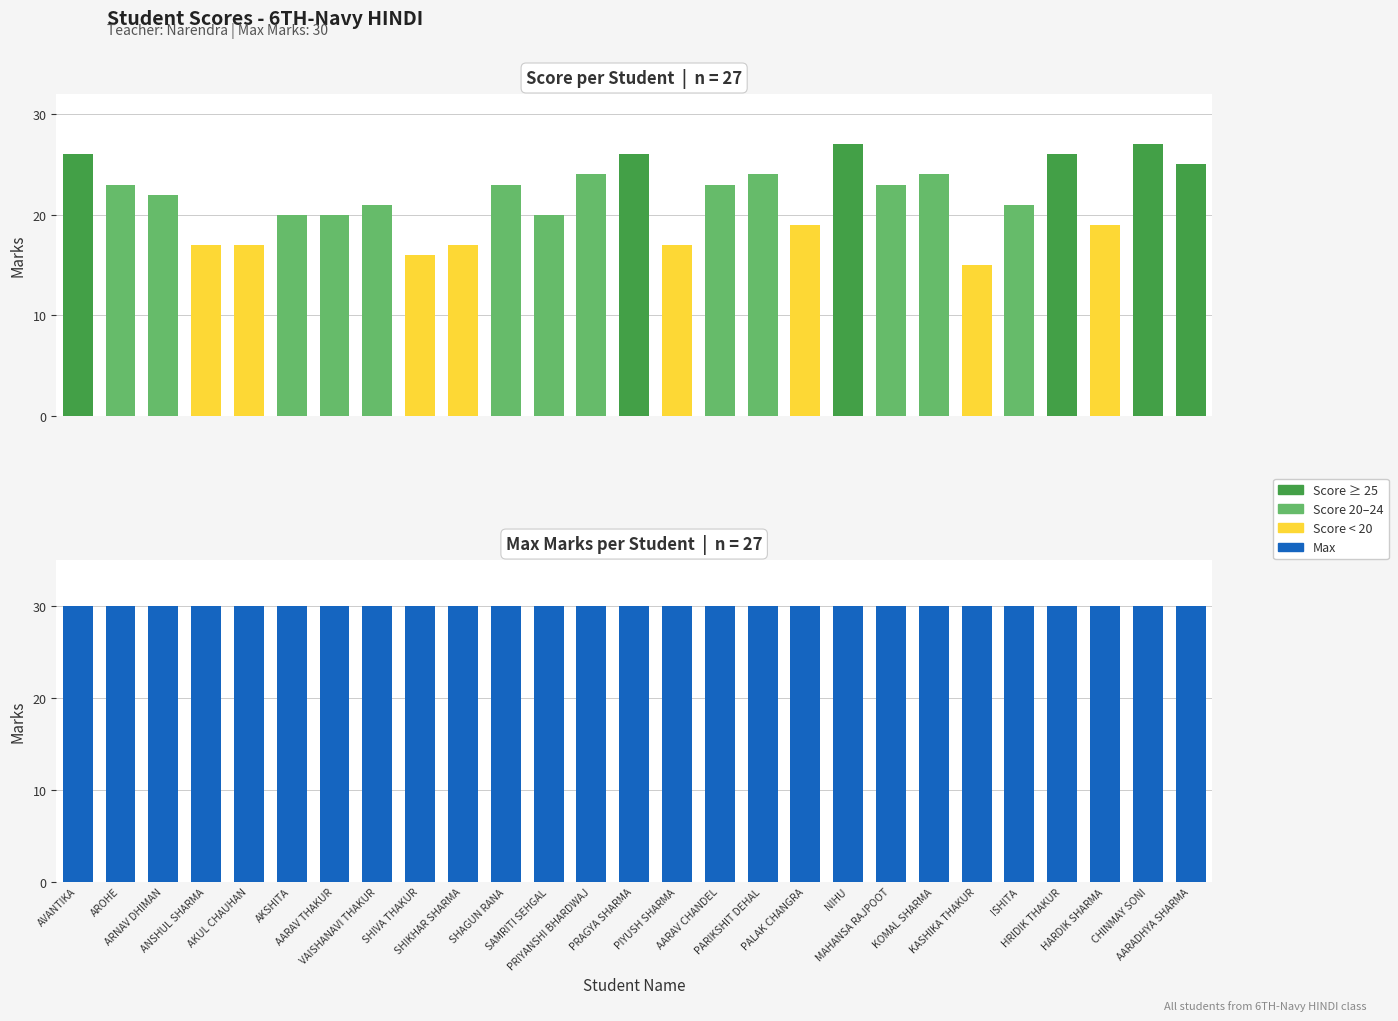

Which series has the largest range (max minus min)?

Score